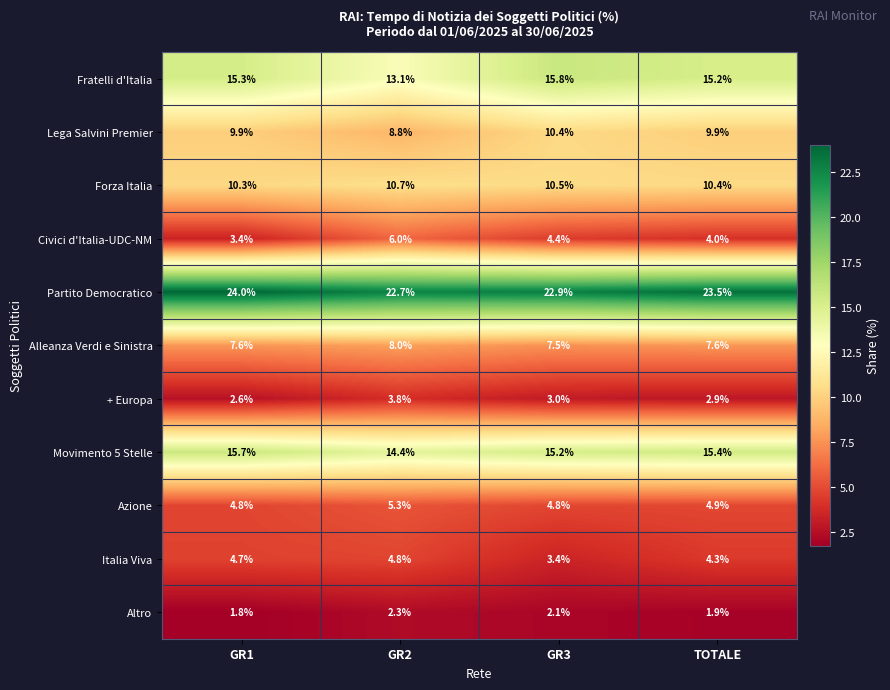

Which label corresponds to the largest value in the chart?

GR1